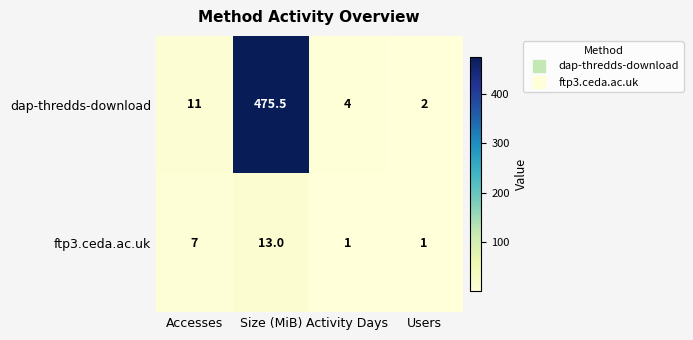

Rank the series by their maximum value, from lowest to highest.

ftp3.ceda.ac.uk, dap-thredds-download